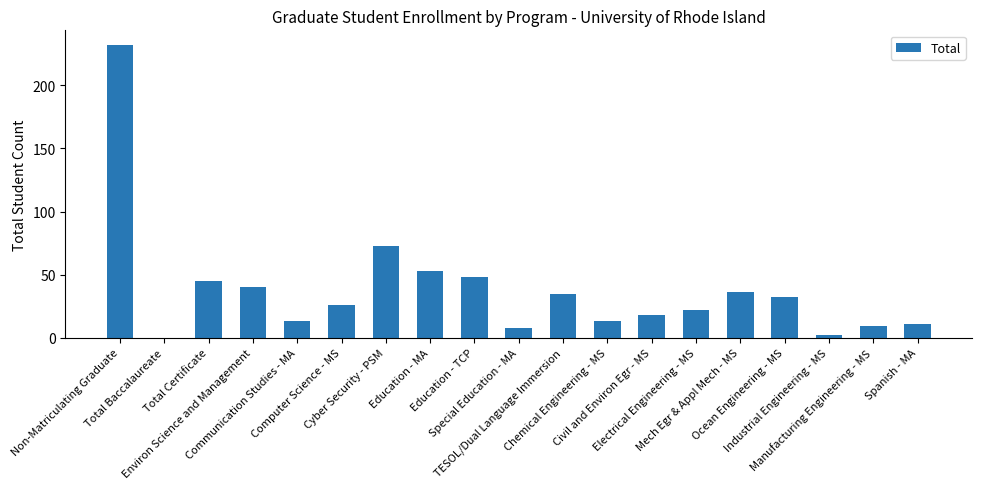

Are the bars grouped side by side (vs. stacked)?

No